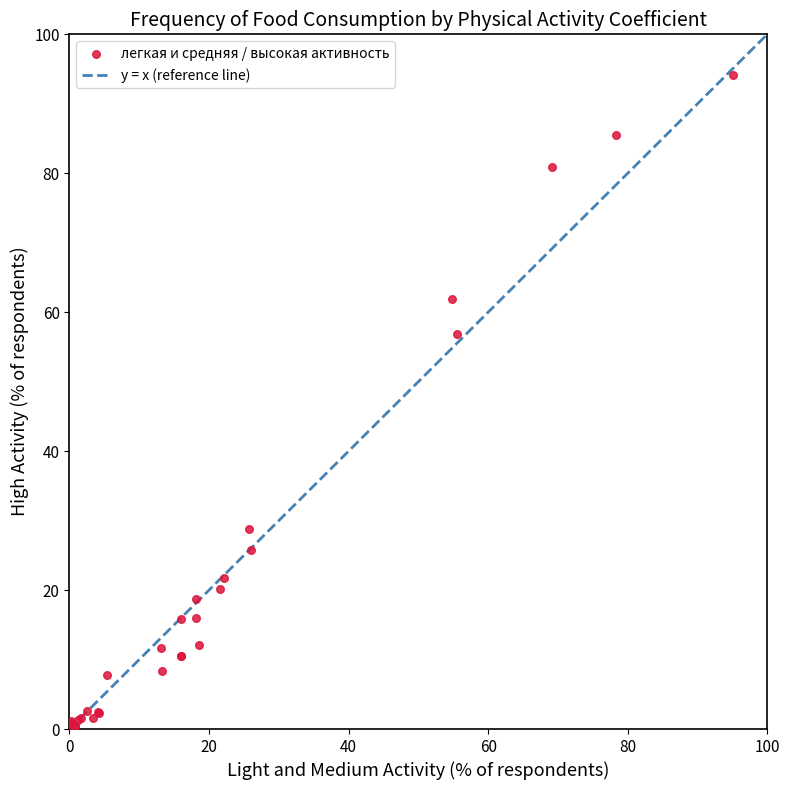

What Y value in the scatter plot is closest to 47?

56.9